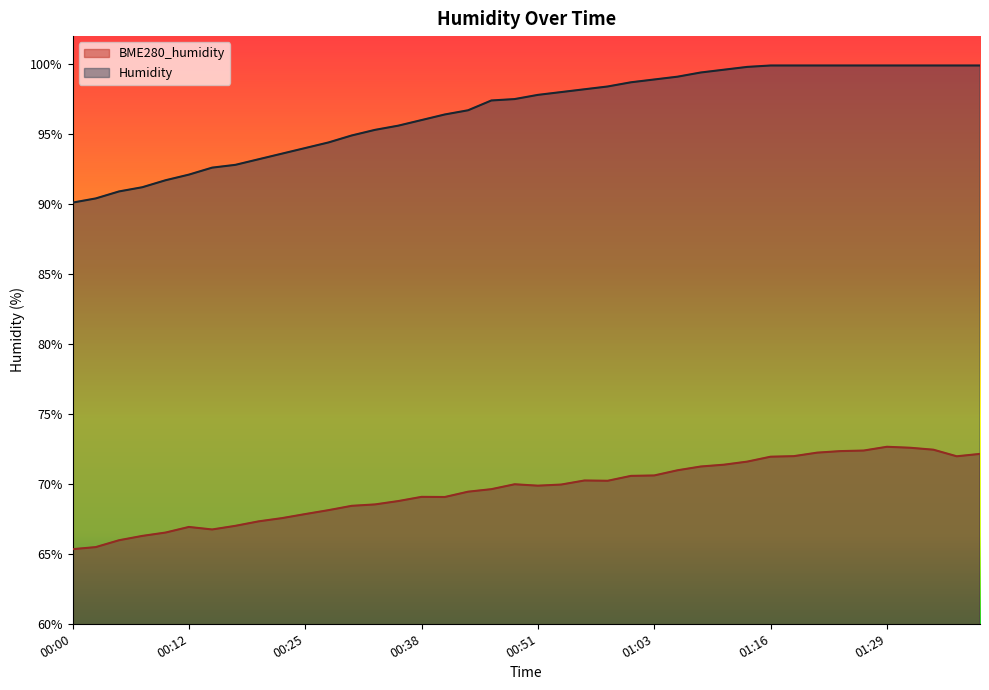

Count the number of data series in this chart.

2